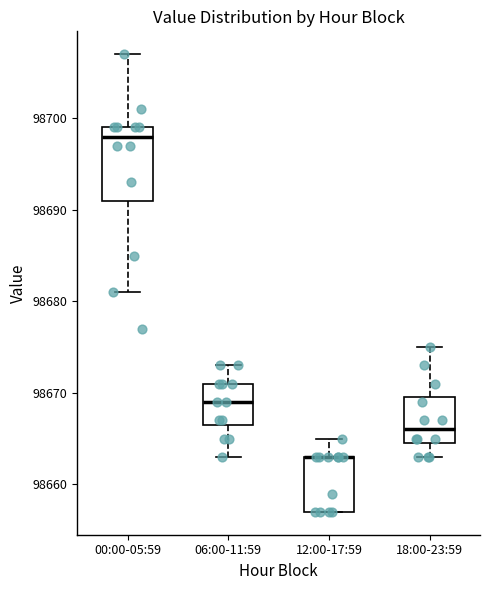

Where is the upper edge of the box for 06:00-11:59 on the y-axis? The values are not printed on the chart, so give them approximately, as read against the axis.

98671